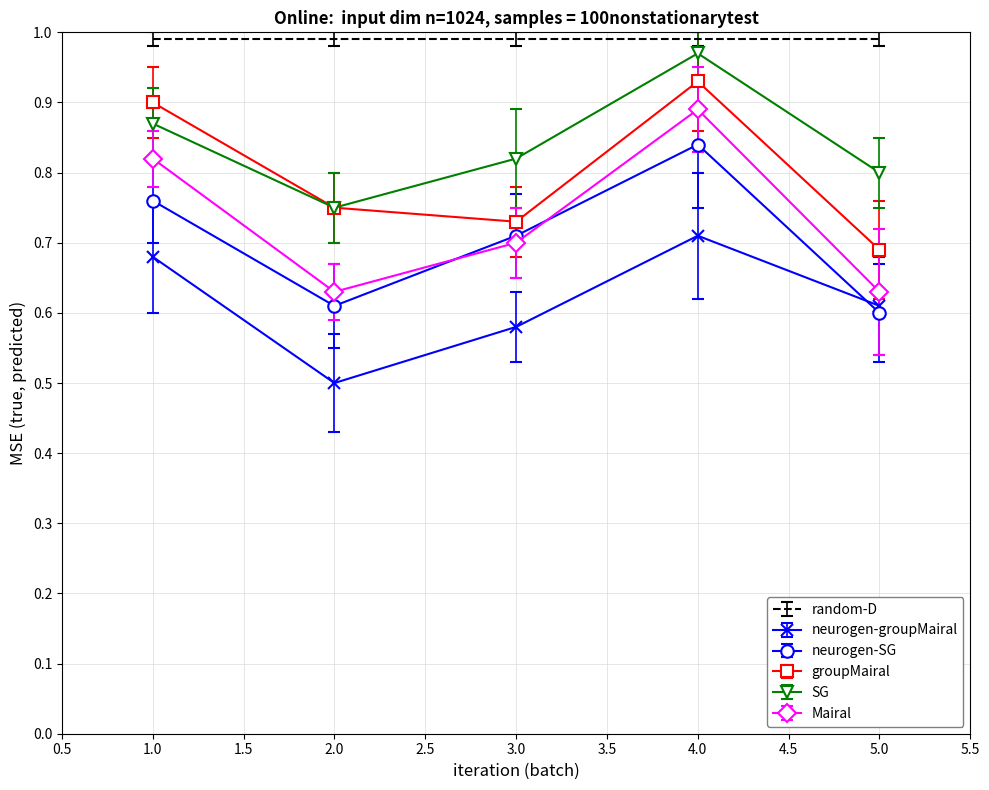

True or false: neurogen-groupMairal and groupMairal cross at least once.

False